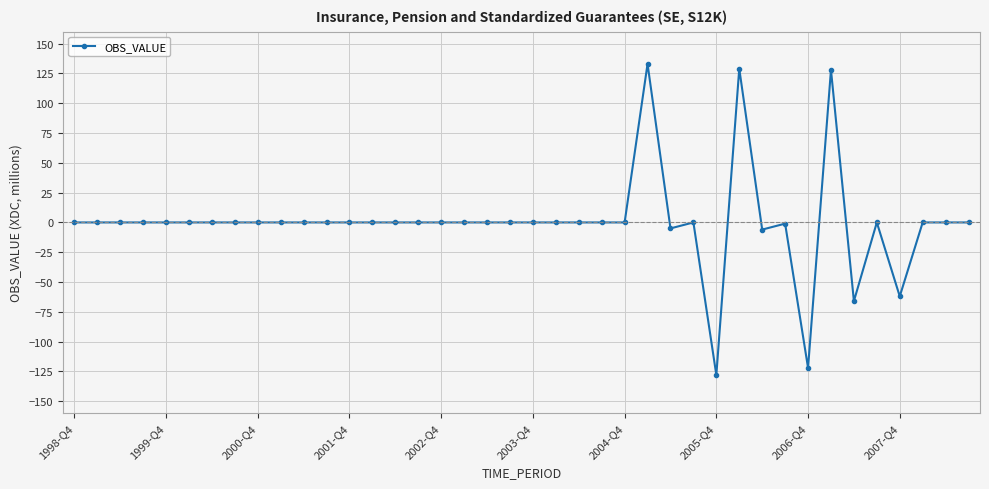

What is the minimum value shown in the chart?

-128